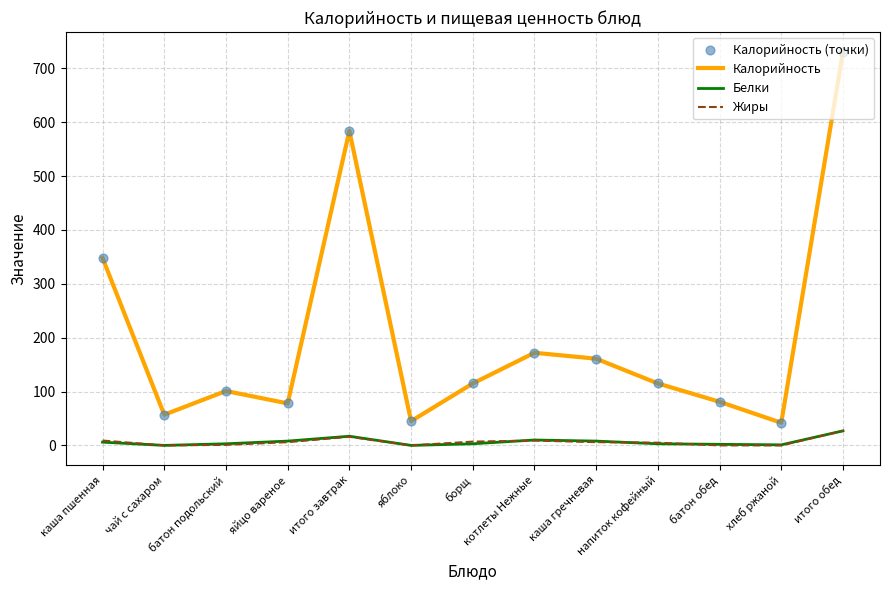

At how many categories does at least one series exceed 669?

1